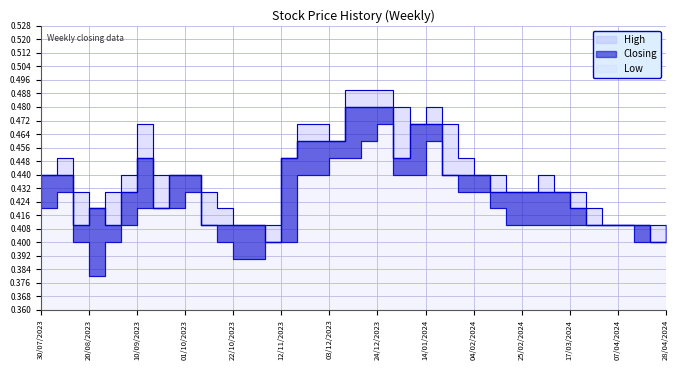

At 27/08/2023, list the series in order from smallest to largest.

Low, Closing, High